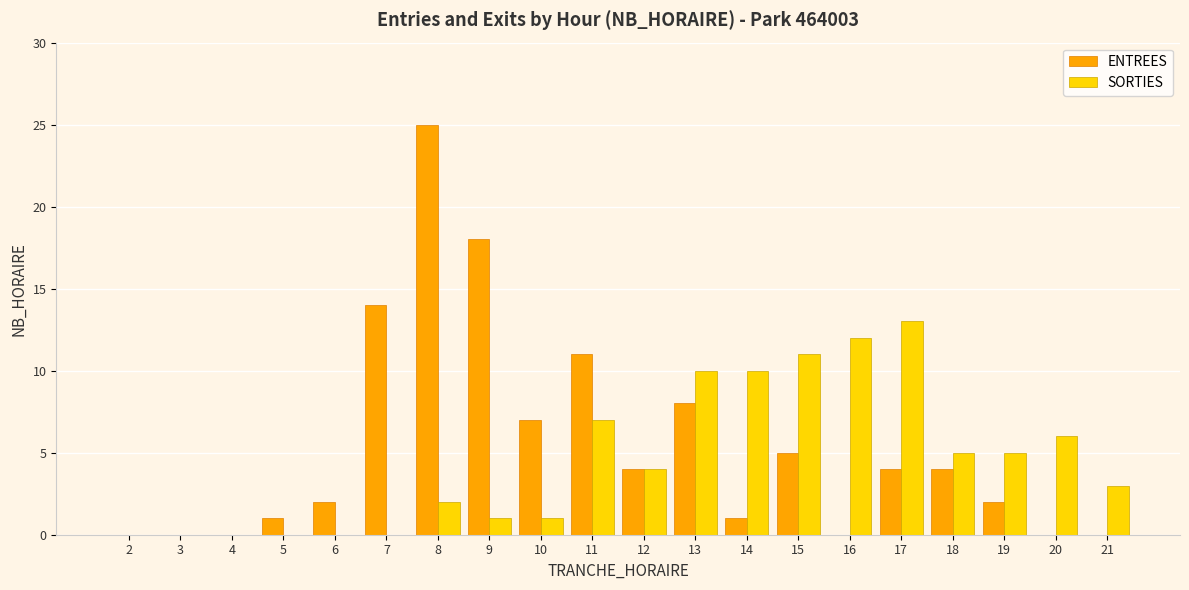

What is the sum of all ENTREES values?

106